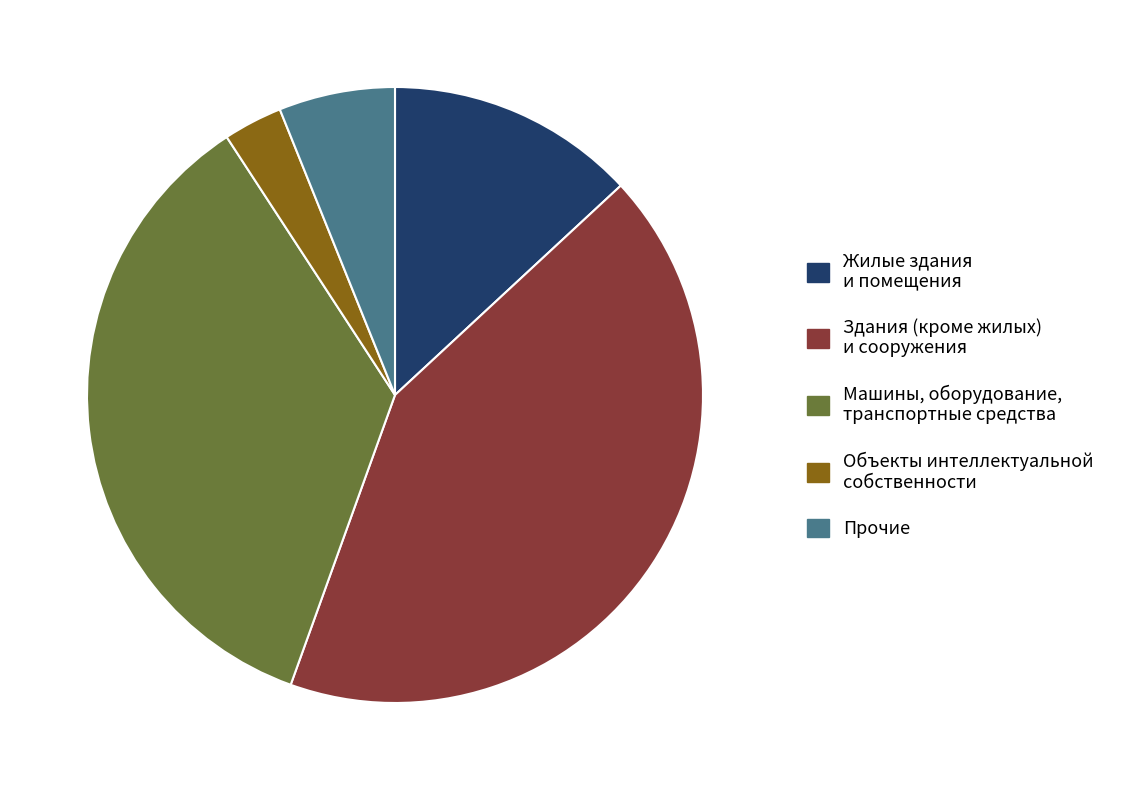

Does Прочие represent more than half of the total?

No